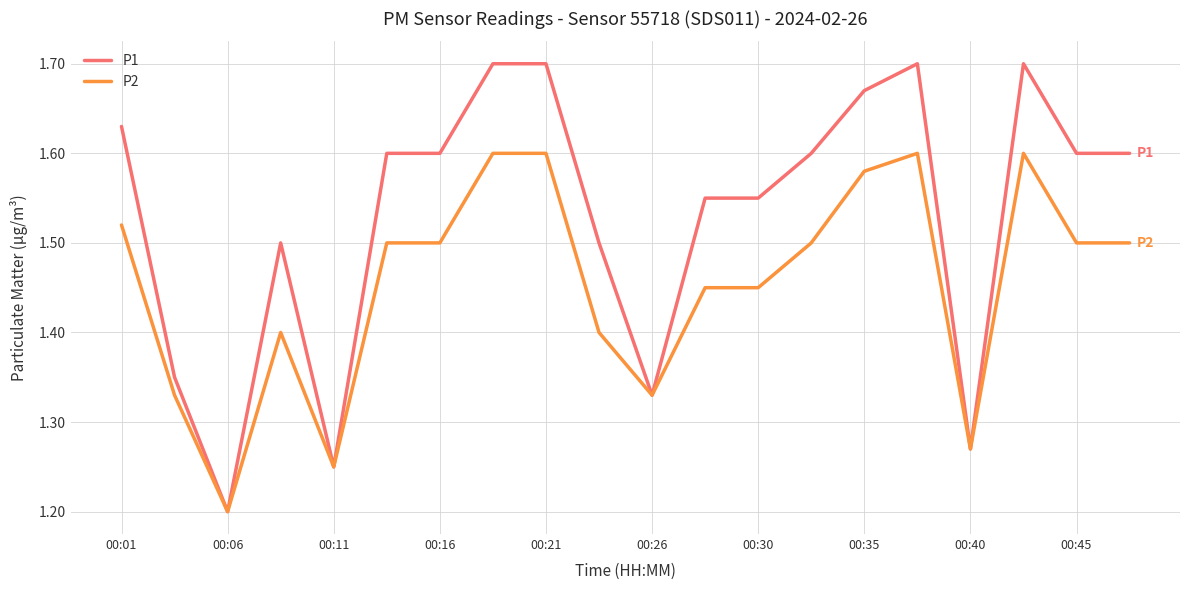

Rank the series by their average value, from highest to lowest.

P1, P2